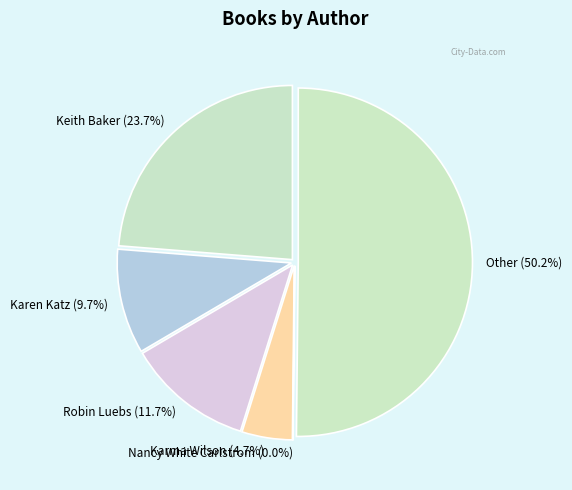

What is the largest slice in the pie chart?

Other